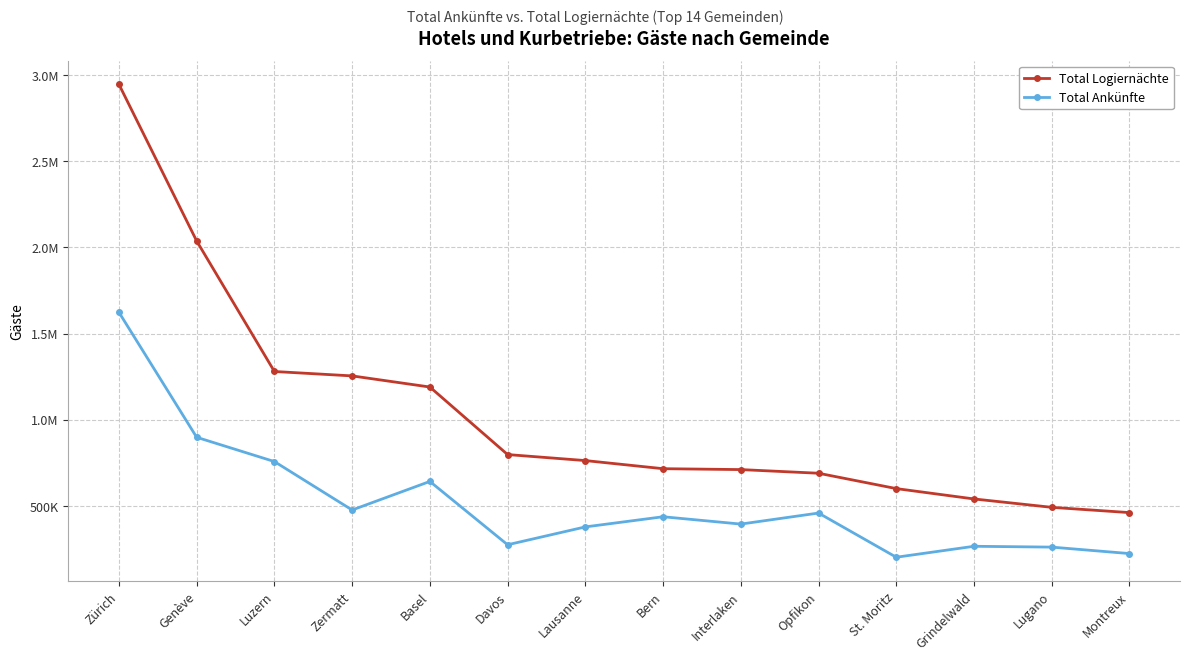

Does the chart have visible grid lines?

Yes